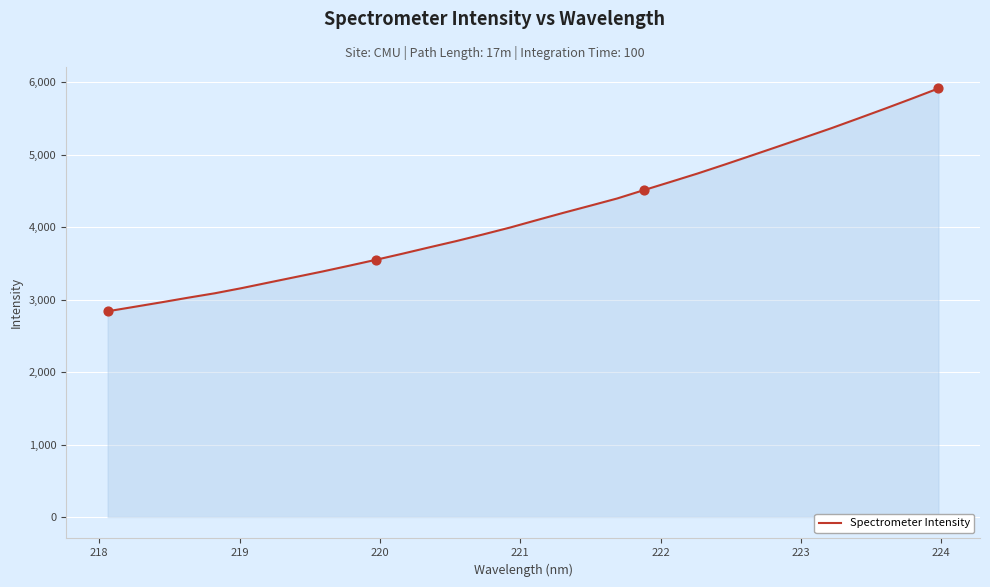

What is the maximum value shown in the chart?

5915.7